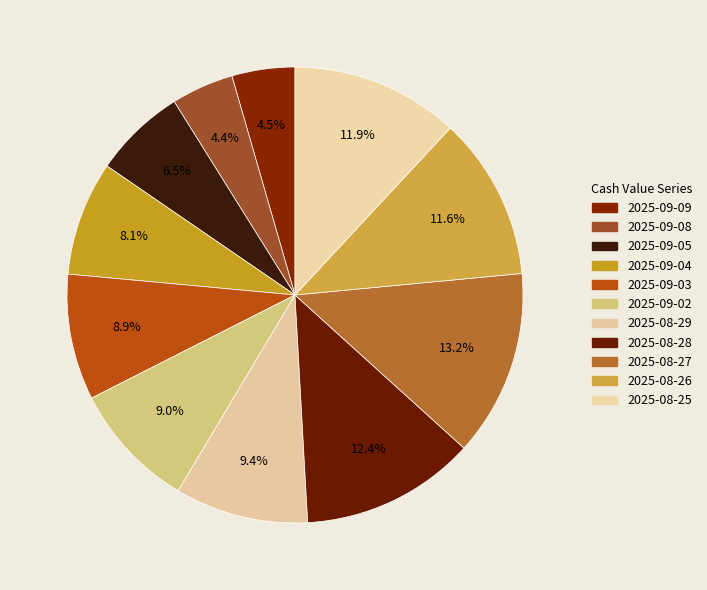

Count the number of slices in the pie.

11